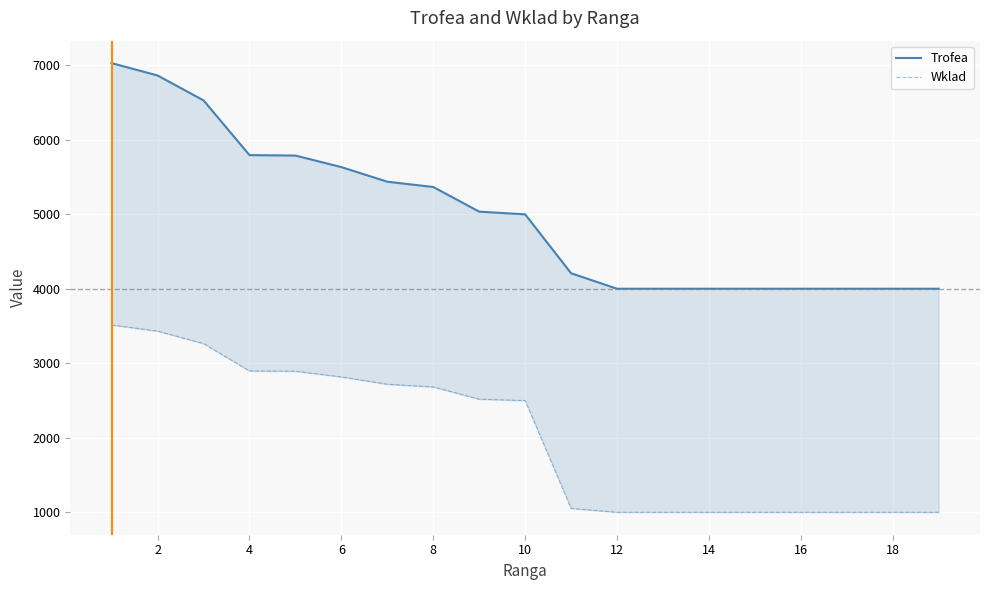

True or false: Wklad has a value of 661 at 8.

False